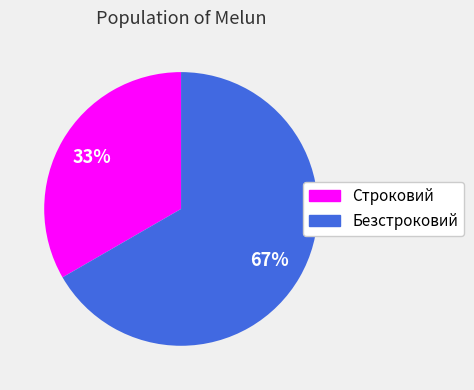

To the nearest percent, what is the combined percentage of Строковий and Безстроковий?

100%